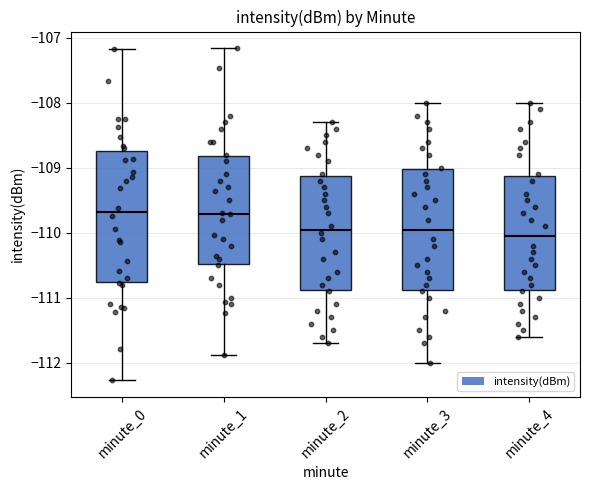

Which box is the tallest, from its lower edge to its upper edge?

minute_0